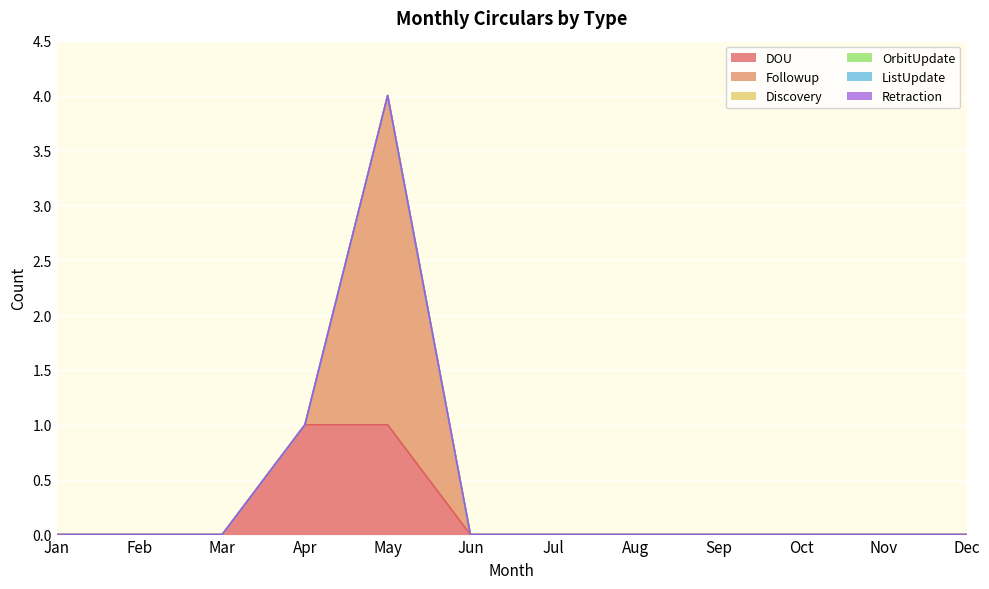

At which label does Followup reach its peak?

May